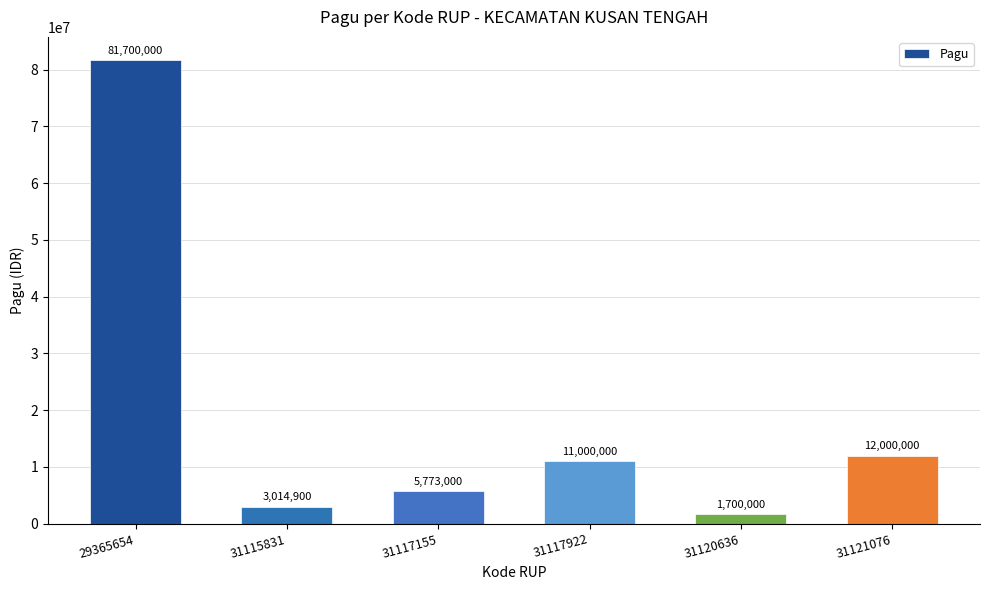

Reading left to right, extract all data points from this chart.

81700000	3014900	5773000	11000000	1700000	12000000